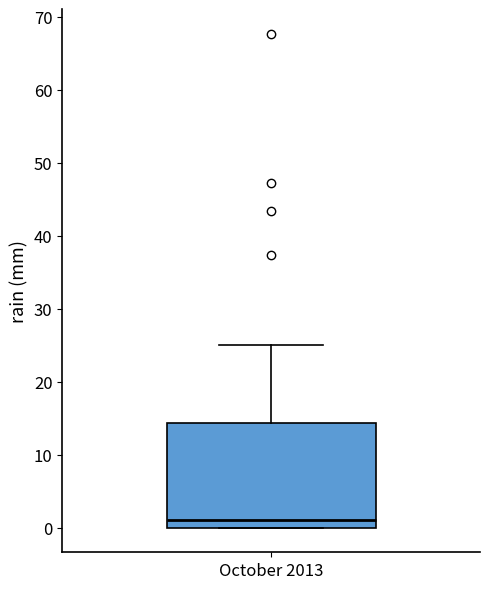

Transcribe this box plot: give where the median line is, the range the box spans, and where the two whiskers end, as read against the y-axis. The values are not printed on the chart, so give them approximately, as read against the axis.

median 1, box 0 to 14, whiskers 0 to 25